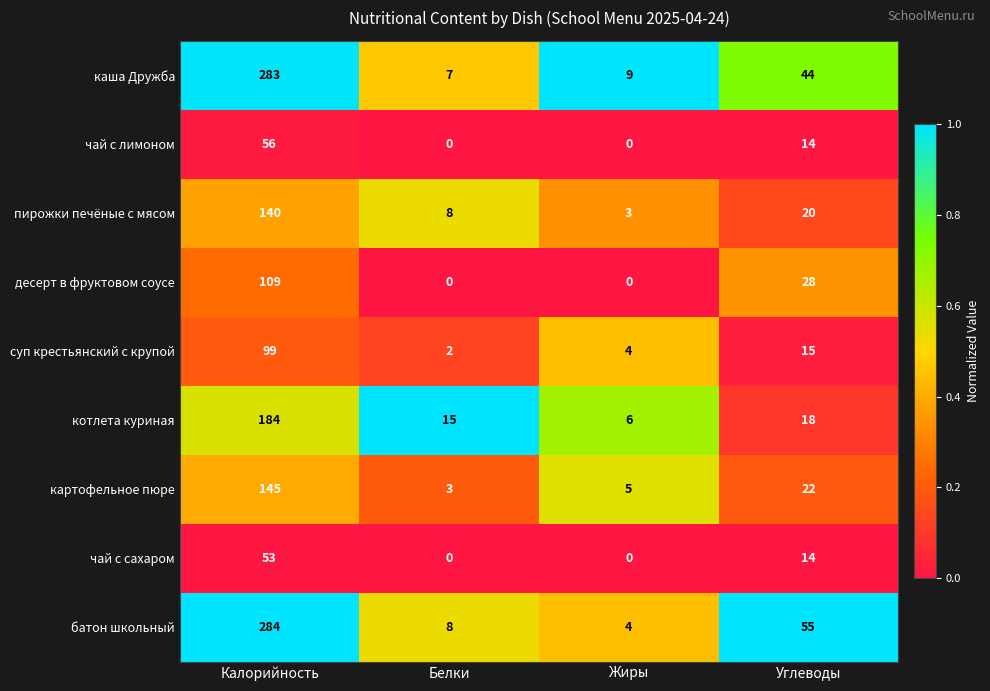

Is it true that батон школьный equals 79 at Углеводы?

False